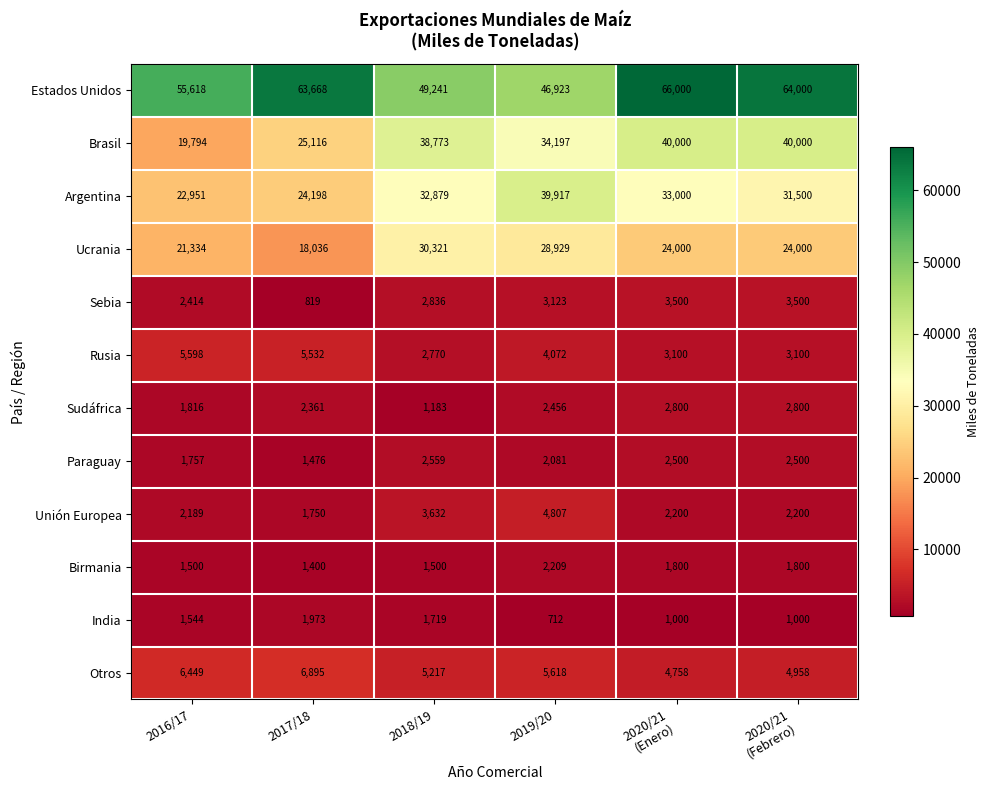

Which category has the highest value across all series?

2020/21
(Enero)